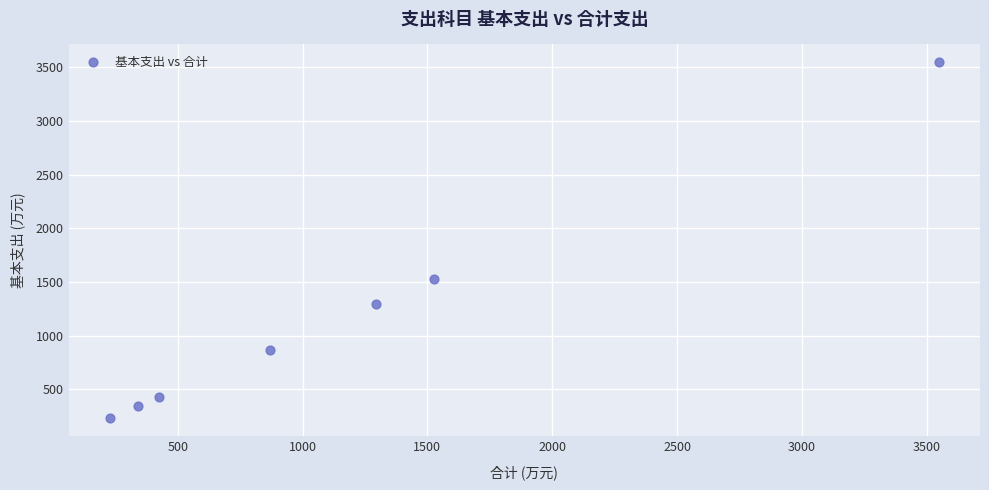

What Y value in the scatter plot is closest to 1888?

1524.6